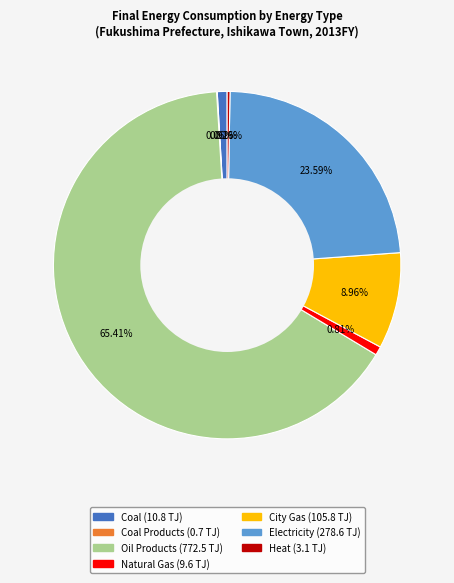

Is there any slice that represents more than half of the pie?

Yes